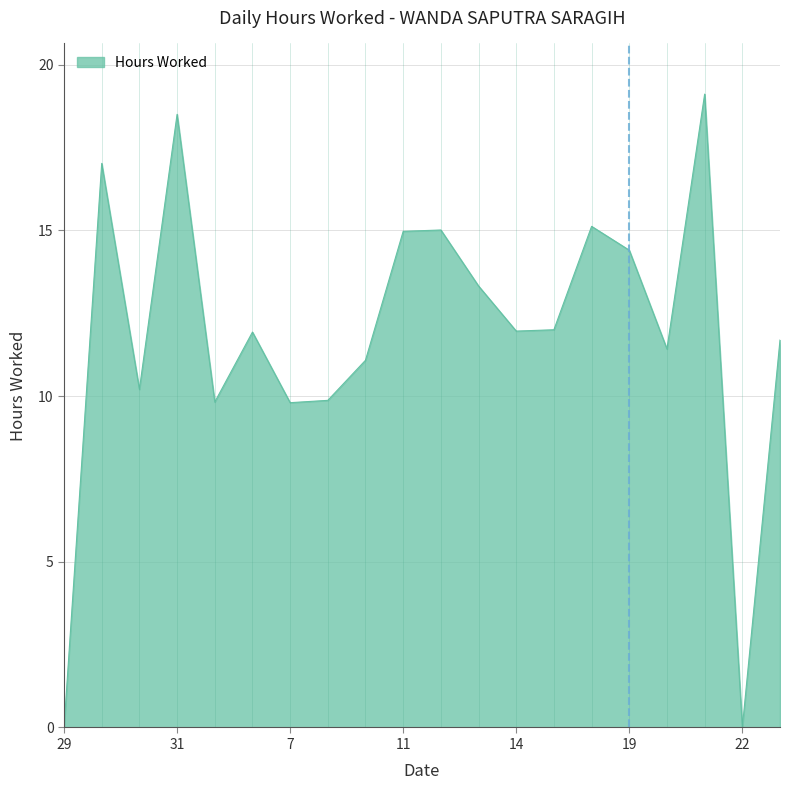

What is the maximum value shown in the chart?

19.1